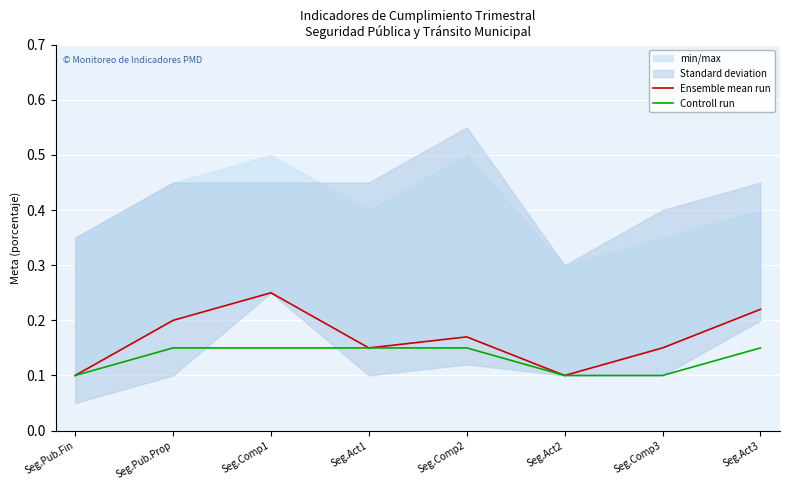

Is it true that Ensemble mean run equals 0.2 at Seg.Comp3?

False